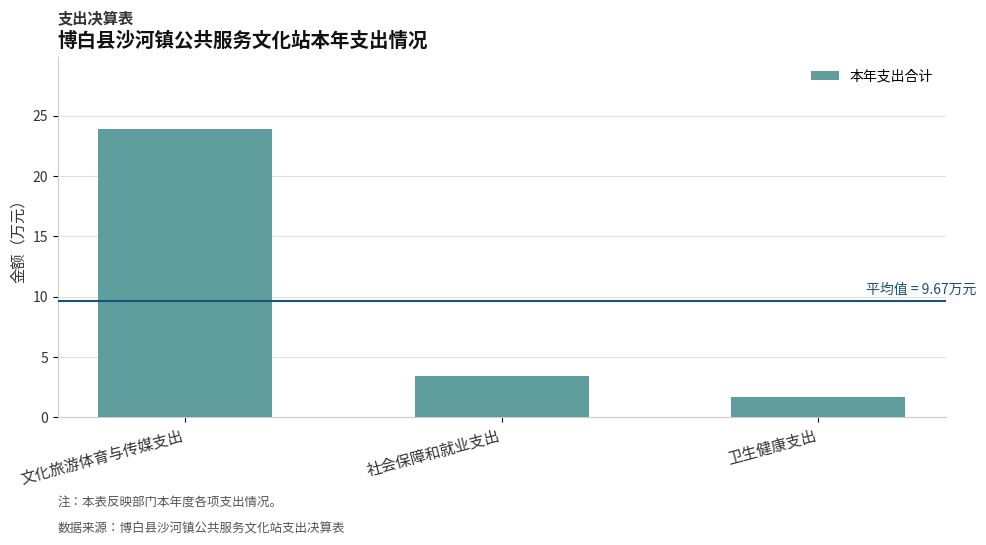

Rank the categories by value from lowest to highest.

卫生健康支出, 社会保障和就业支出, 文化旅游体育与传媒支出